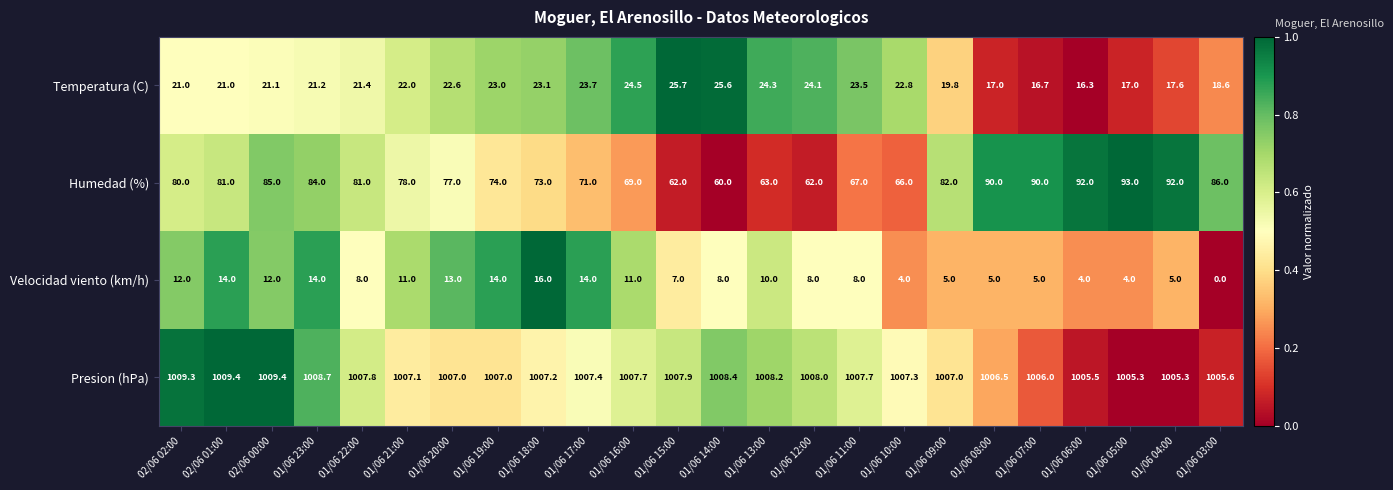

What is the difference between the maximum and second lowest values in the Presion (hPa) series?

4.1